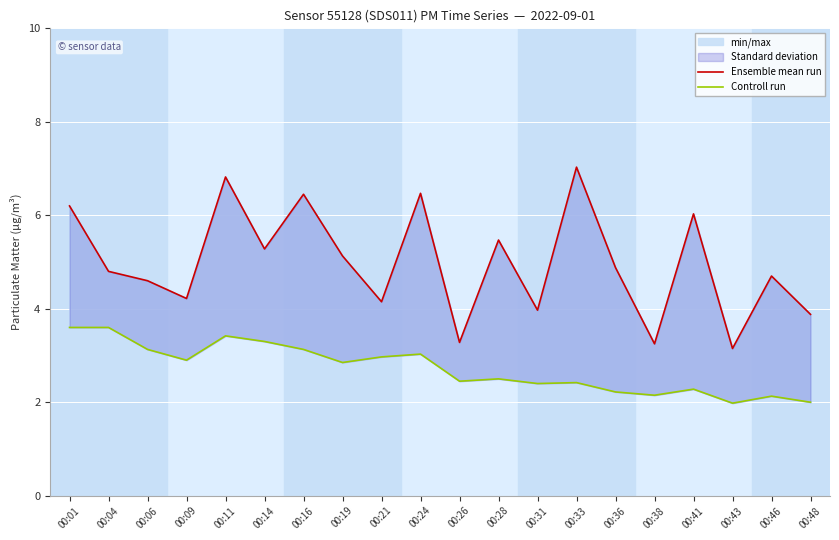

Where is the first local minimum for Ensemble mean run?

00:09